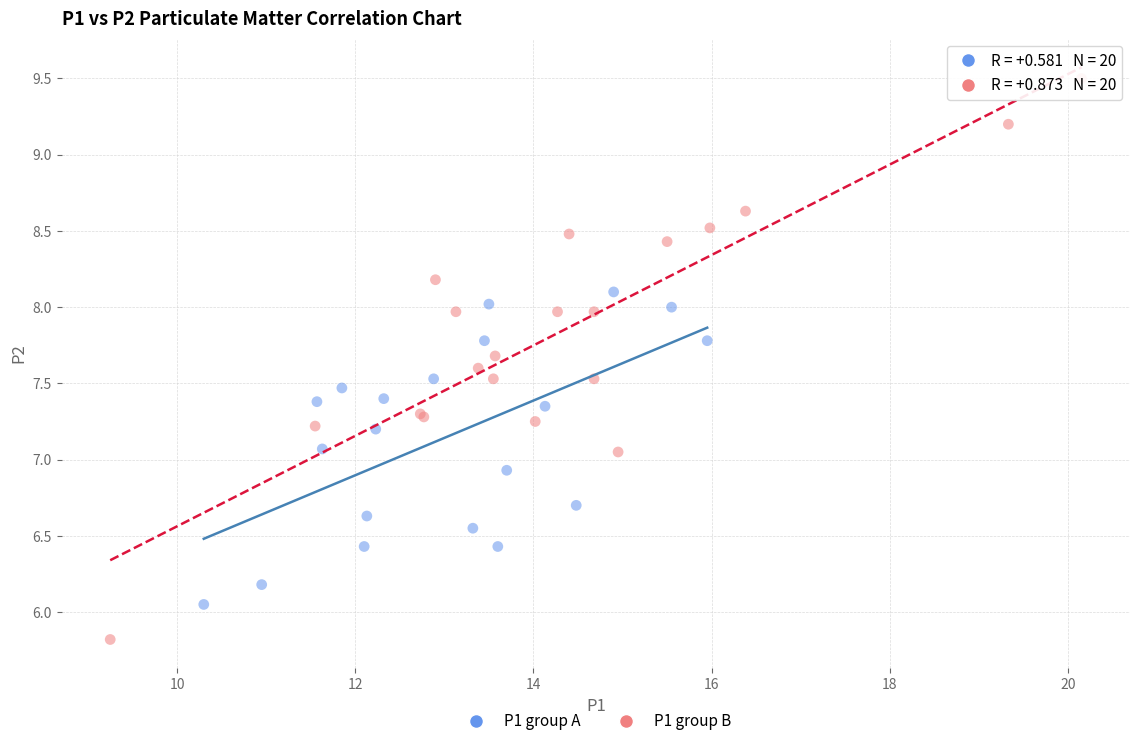

Which series contains the highest Y value?

P1 group B